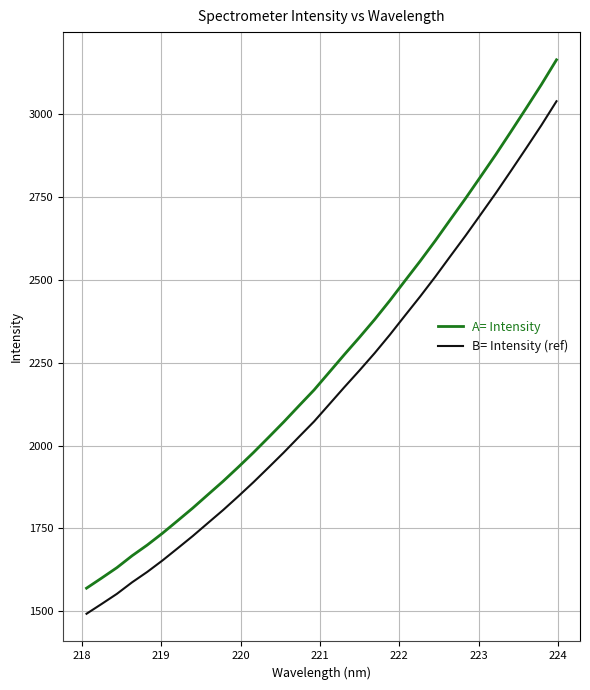

Which series has the largest range (max minus min)?

A= Intensity